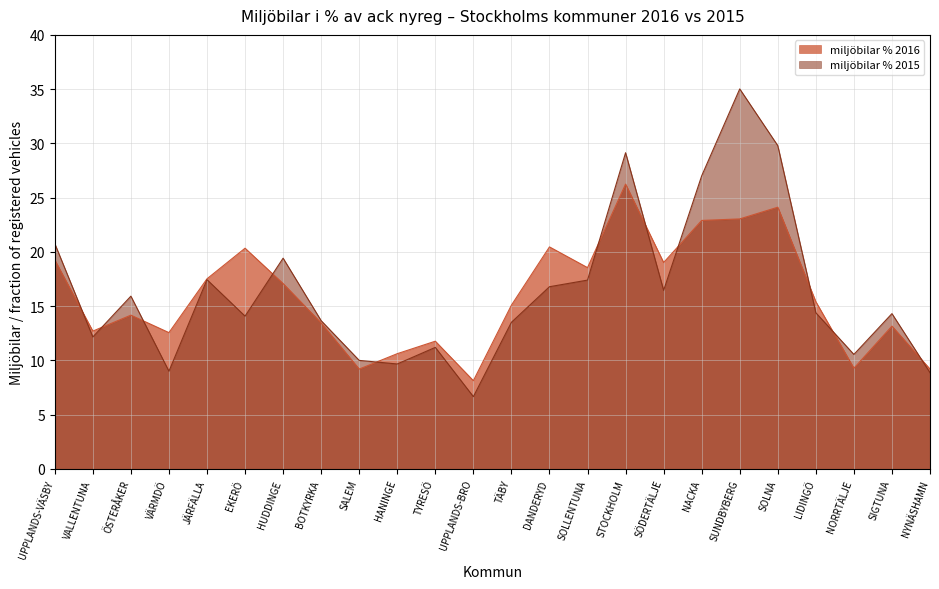

At how many categories does at least one series exceed 34?

1